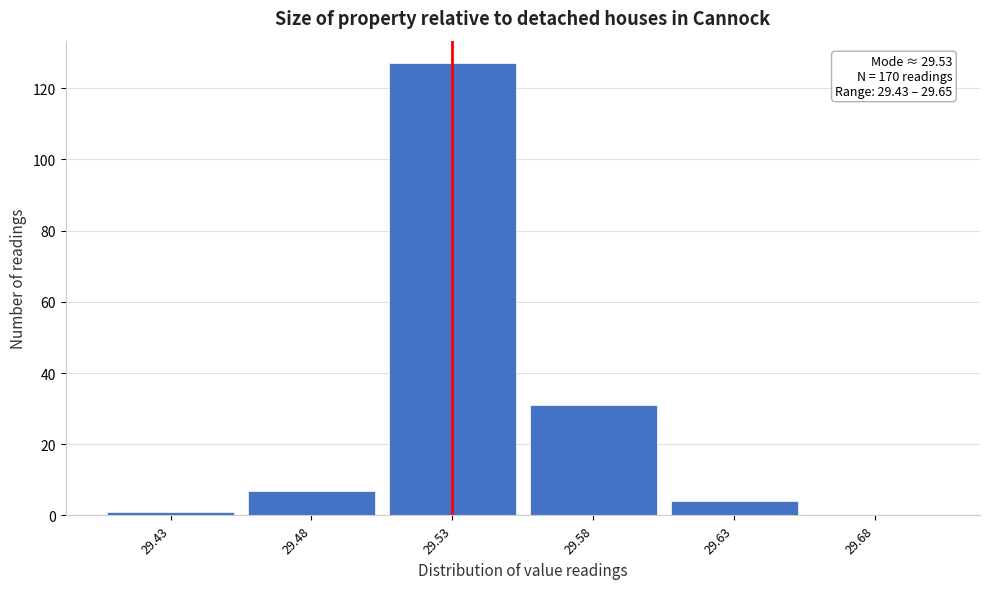

Which range on the x-axis has the tallest bar?

29.505 to 29.555